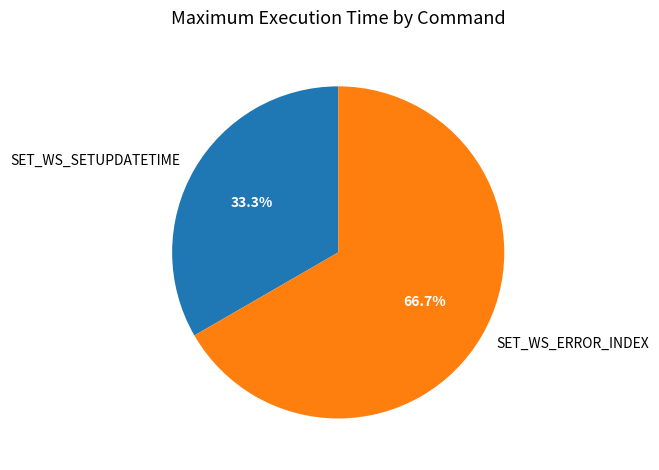

Which slice is the smallest?

SET_WS_SETUPDATETIME